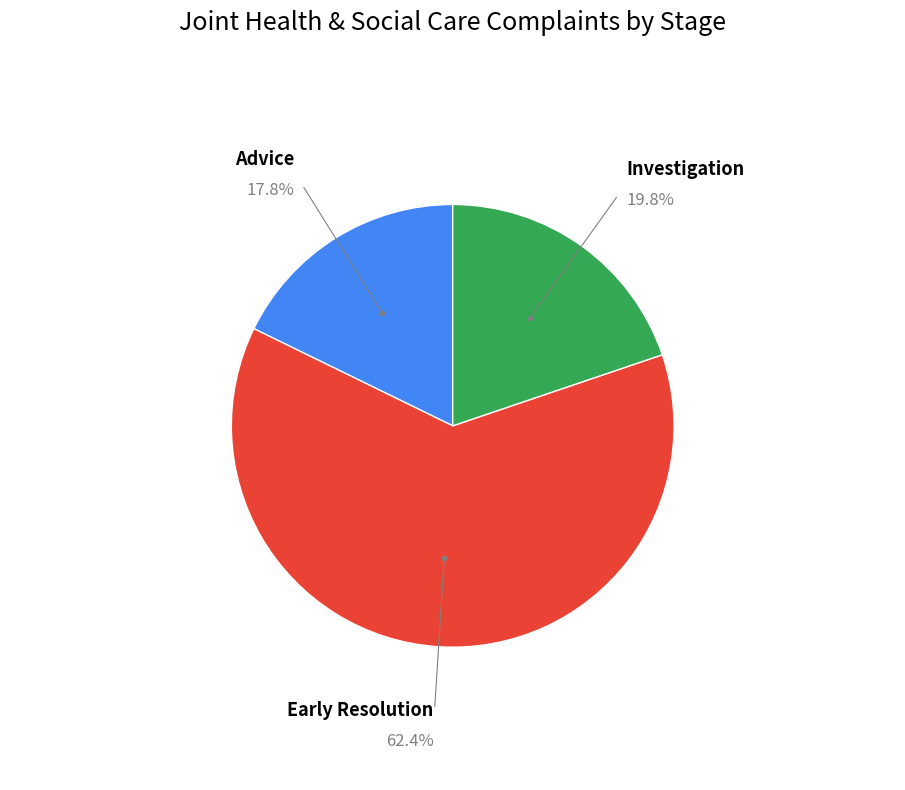

What percentage is the Investigation slice, to the nearest percent?

20%